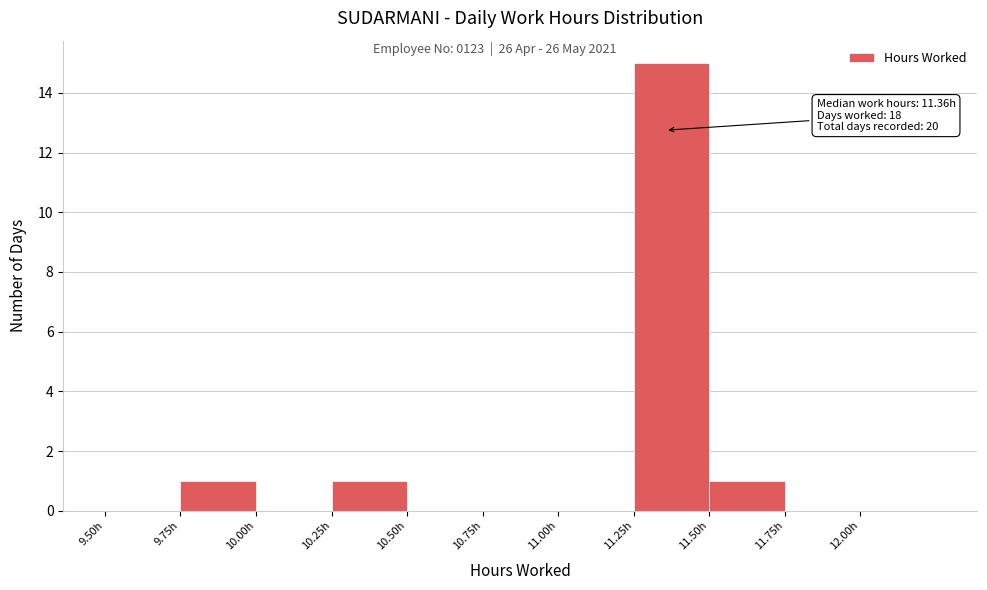

Which range on the x-axis has the tallest bar?

11.25 to 11.50